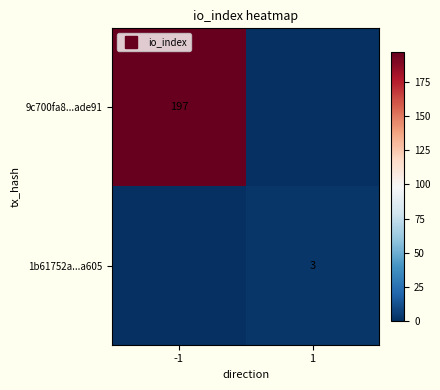

What is the sum of all 1b61752a...a605 values?

3